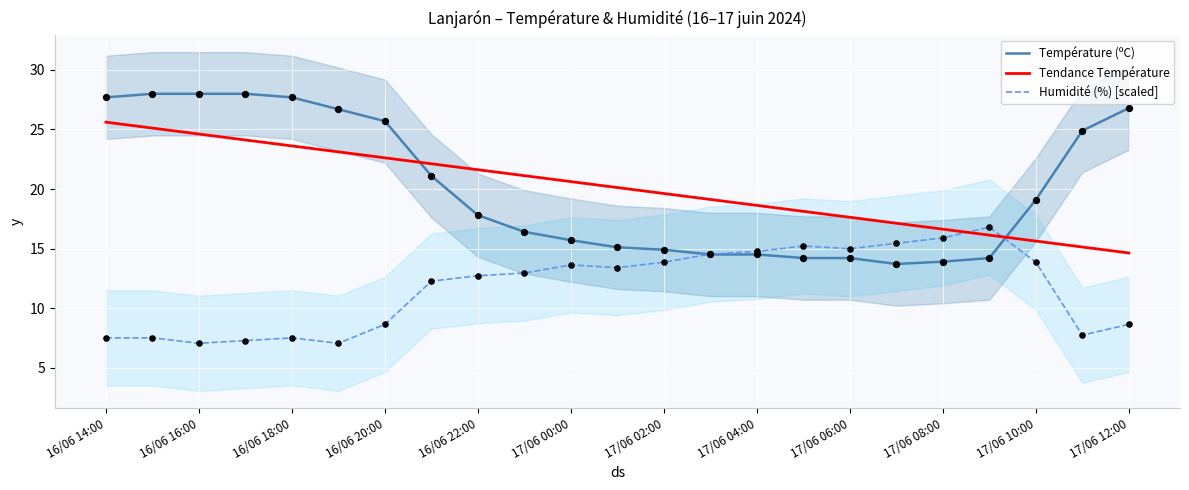

At which category is the sum across all series the highest?

16/06 14:00